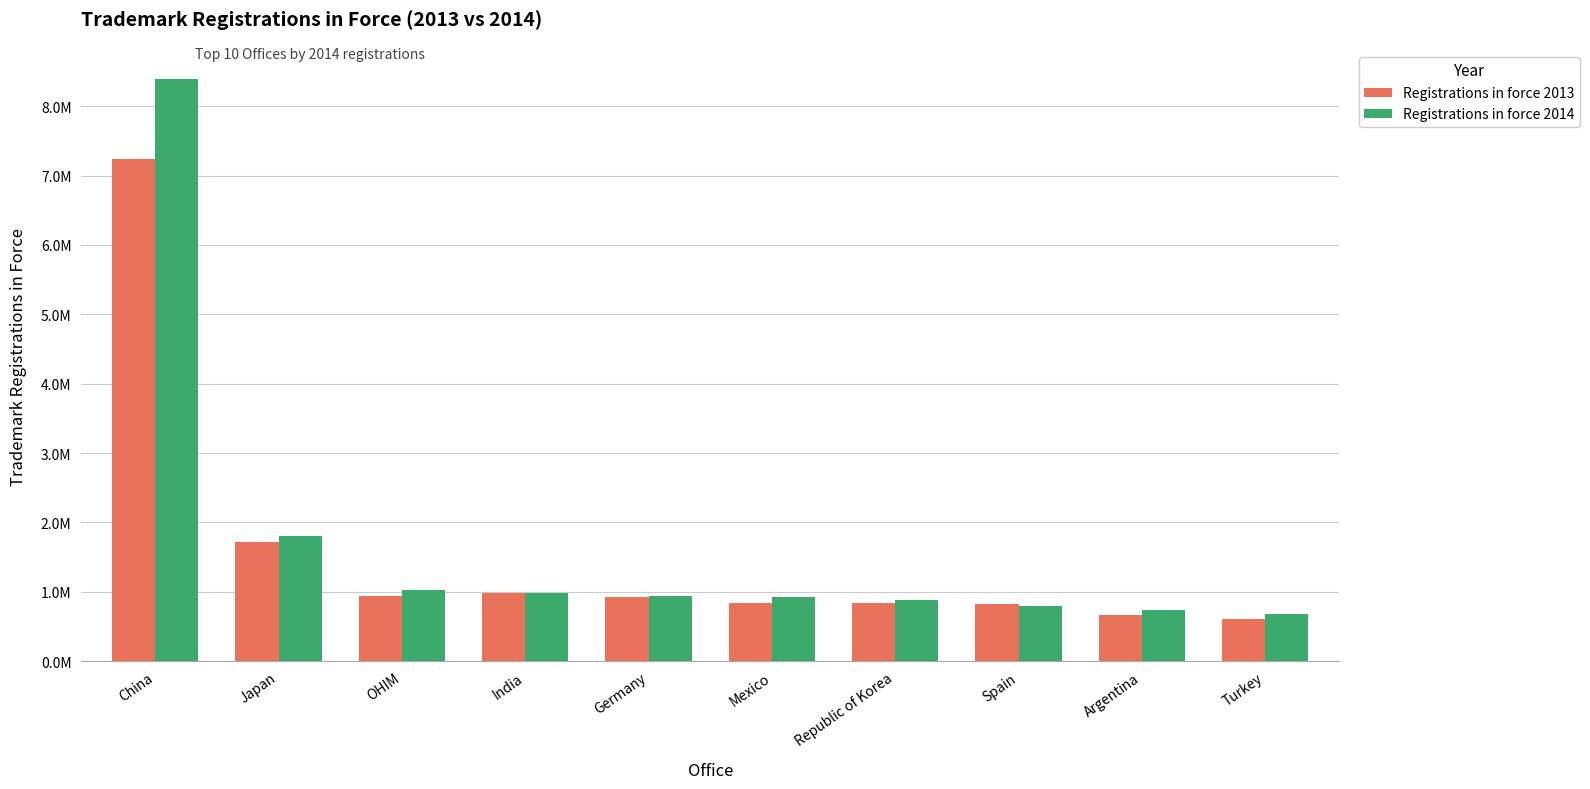

List the series in order of their peak value, lowest first.

Registrations in force 2013, Registrations in force 2014